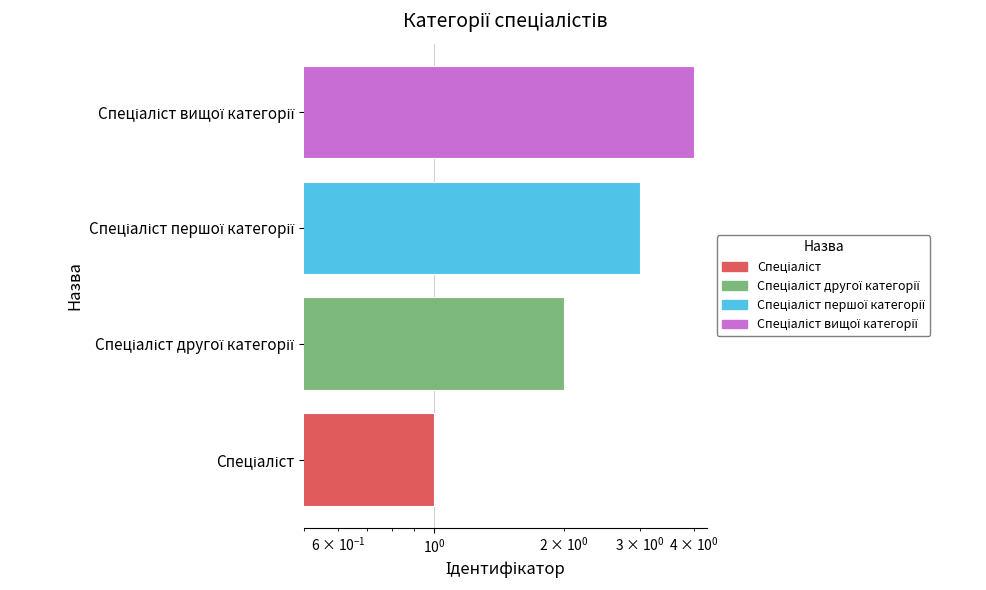

What is the sum of all values?

10